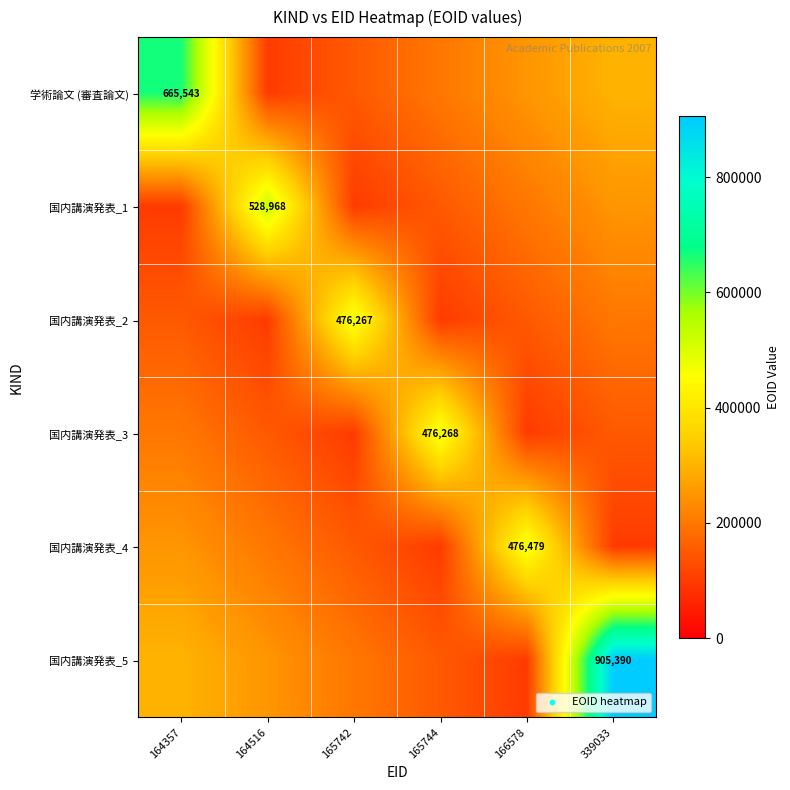

Between 166578 and 164357, which is larger?

164357